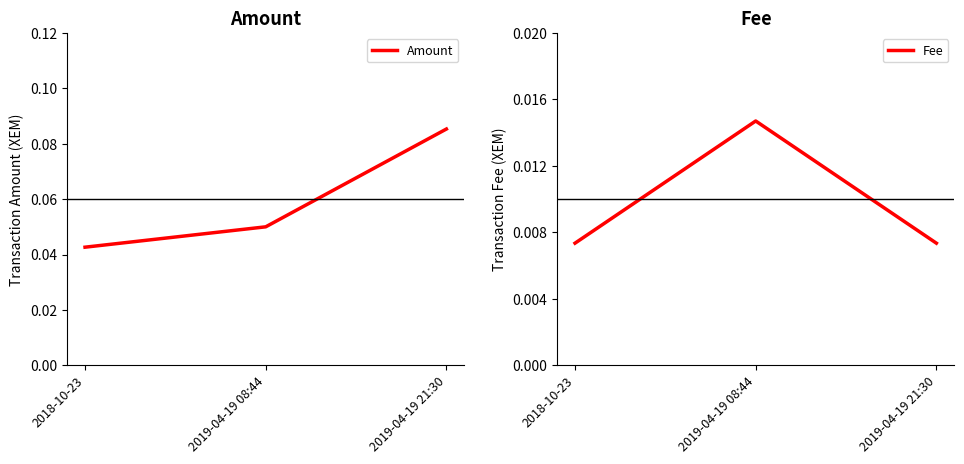

Is it true that Fee equals 0.0 at 2019-04-19 21:30?

True